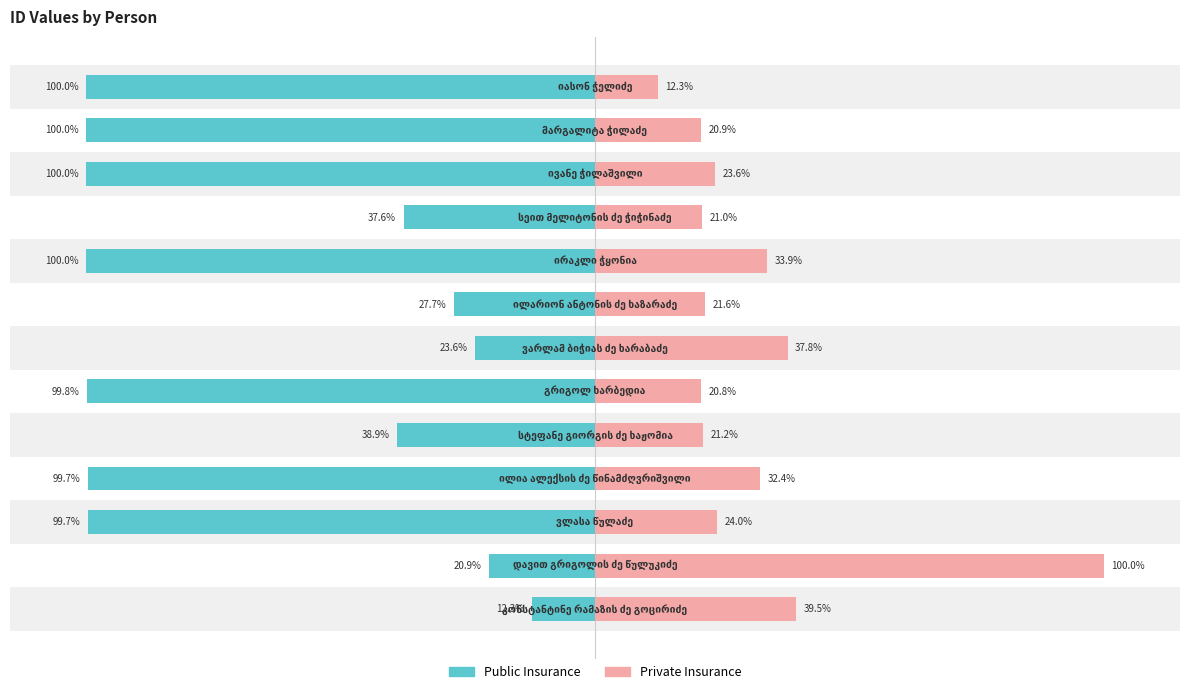

How many values in the Private Insurance series are below 23?

6